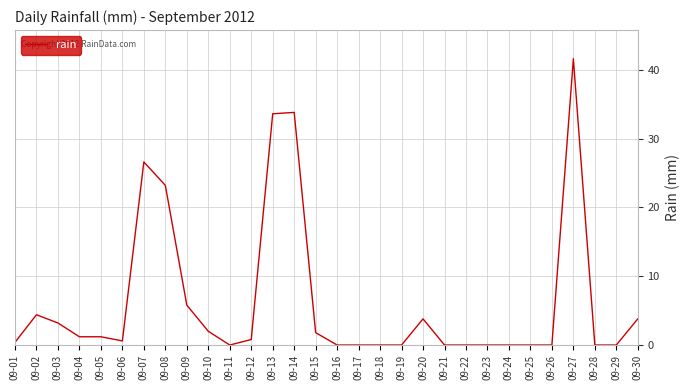

Reading left to right, list all the values displayed in this chart.

09-01=0.4	09-02=4.4	09-03=3.2	09-04=1.2	09-05=1.2	09-06=0.6	09-07=26.6	09-08=23.2	09-09=5.8	09-10=2.0	09-11=0.0	09-12=0.8	09-13=33.6	09-14=33.8	09-15=1.8	09-16=0.0	09-17=0.0	09-18=0.0	09-19=0.0	09-20=3.8	09-21=0.0	09-22=0.0	09-23=0.0	09-24=0.0	09-25=0.0	09-26=0.0	09-27=41.6	09-28=0.0	09-29=0.0	09-30=3.8